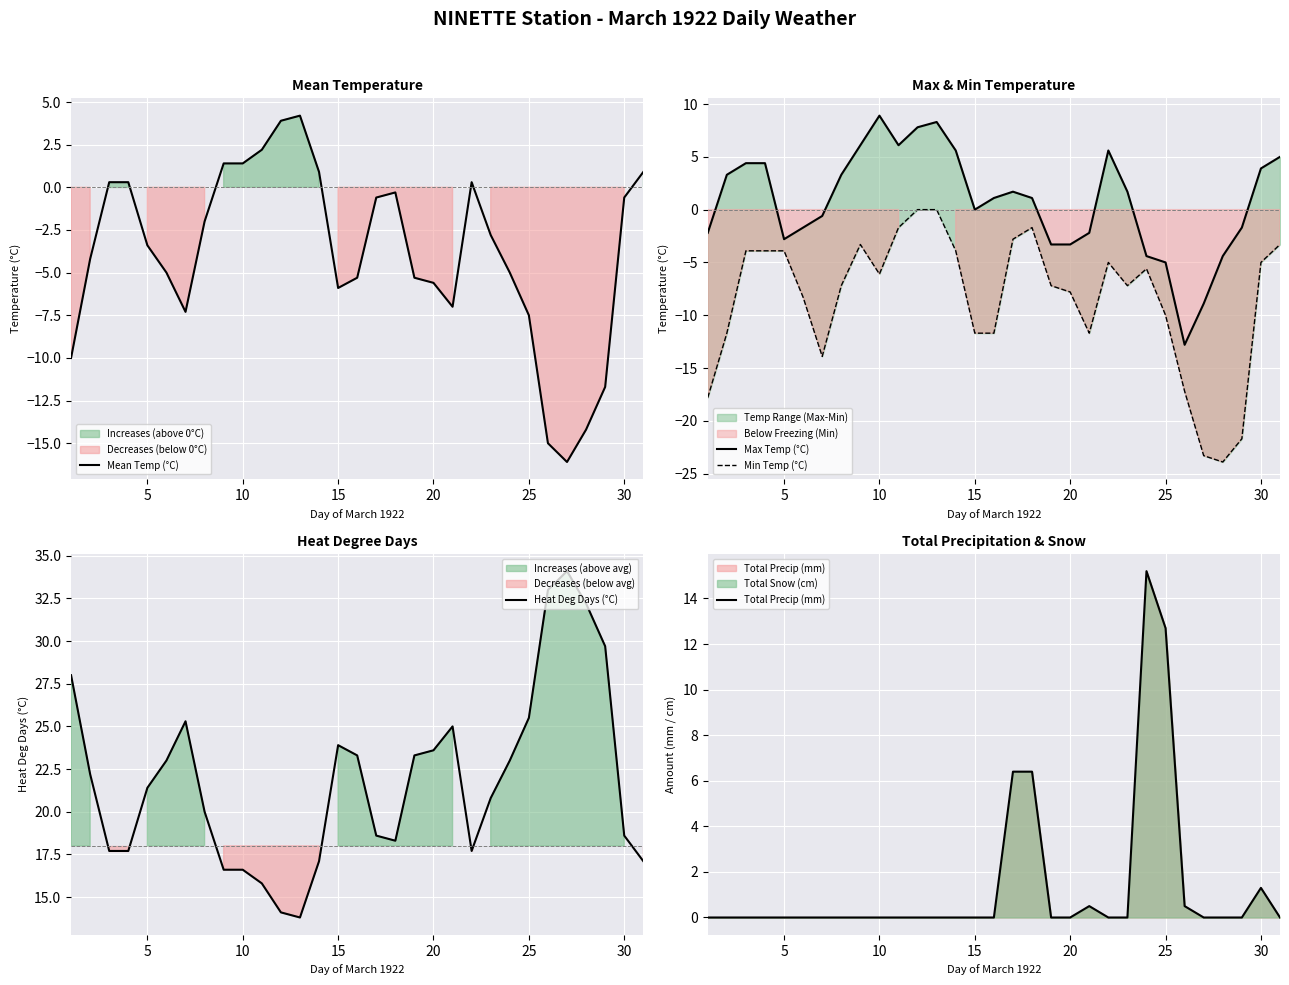

How many lines are shown in the chart?

5